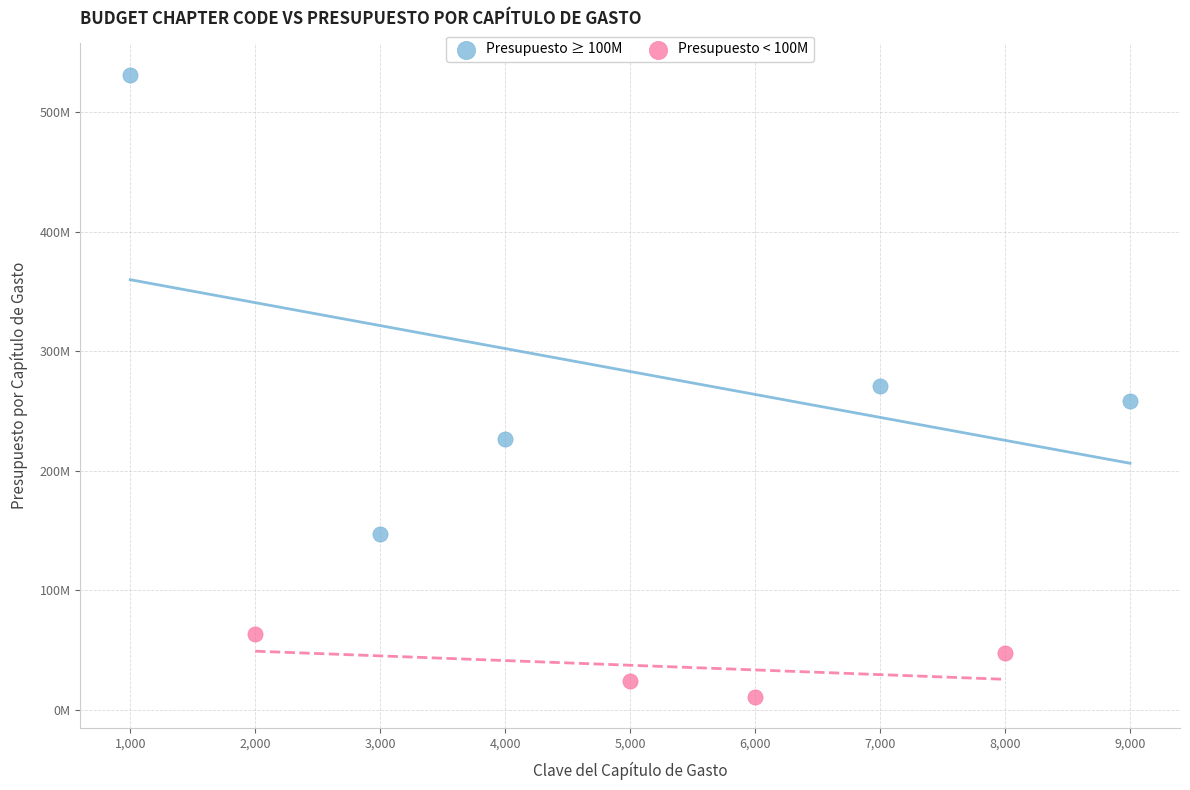

Which series contains the highest Y value?

Presupuesto ≥ 100M